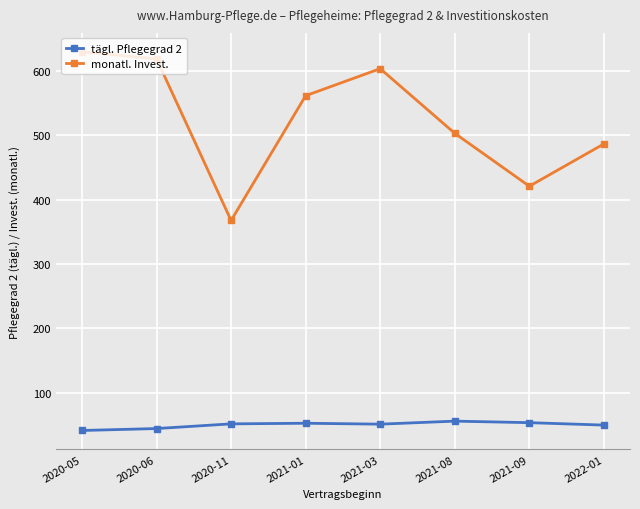

In tägl. Pflegegrad 2, how many points are lower than both neighbors (excluding endpoints)?

1